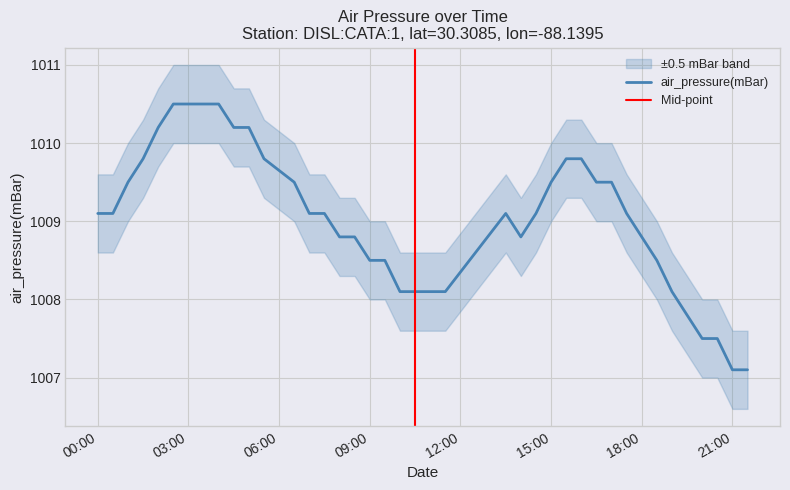

What is the average value?

1009.0